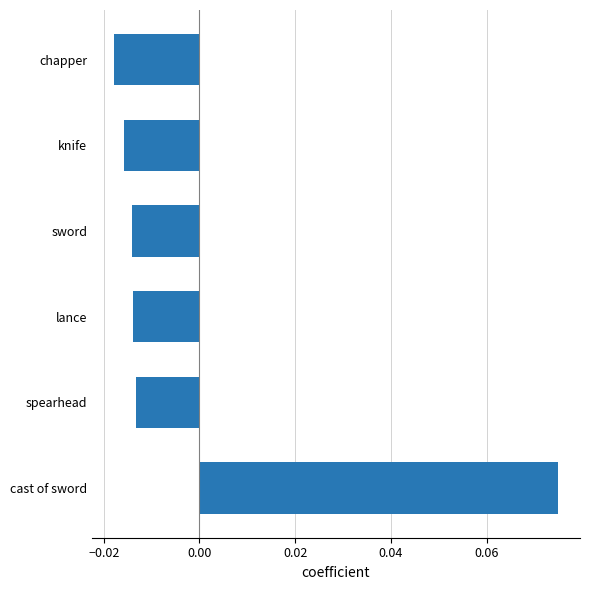

At which category does the chart reach its peak across all series?

cast of sword